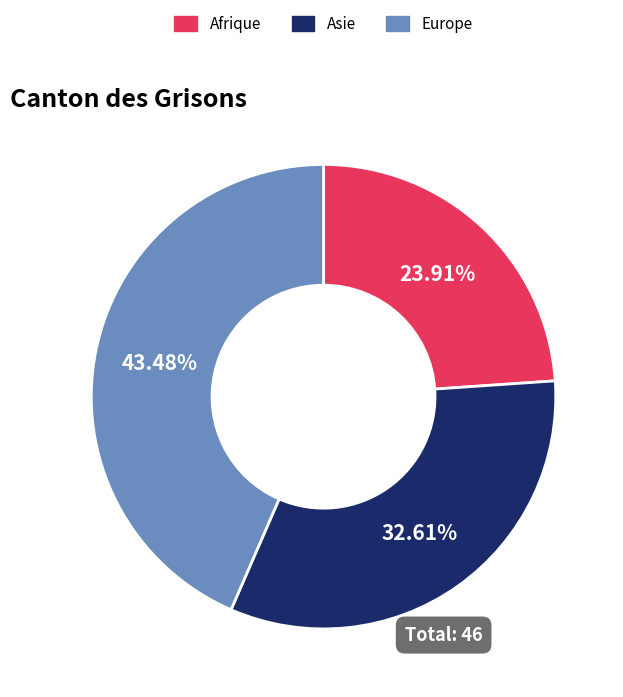

Is there any slice that represents more than half of the pie?

No